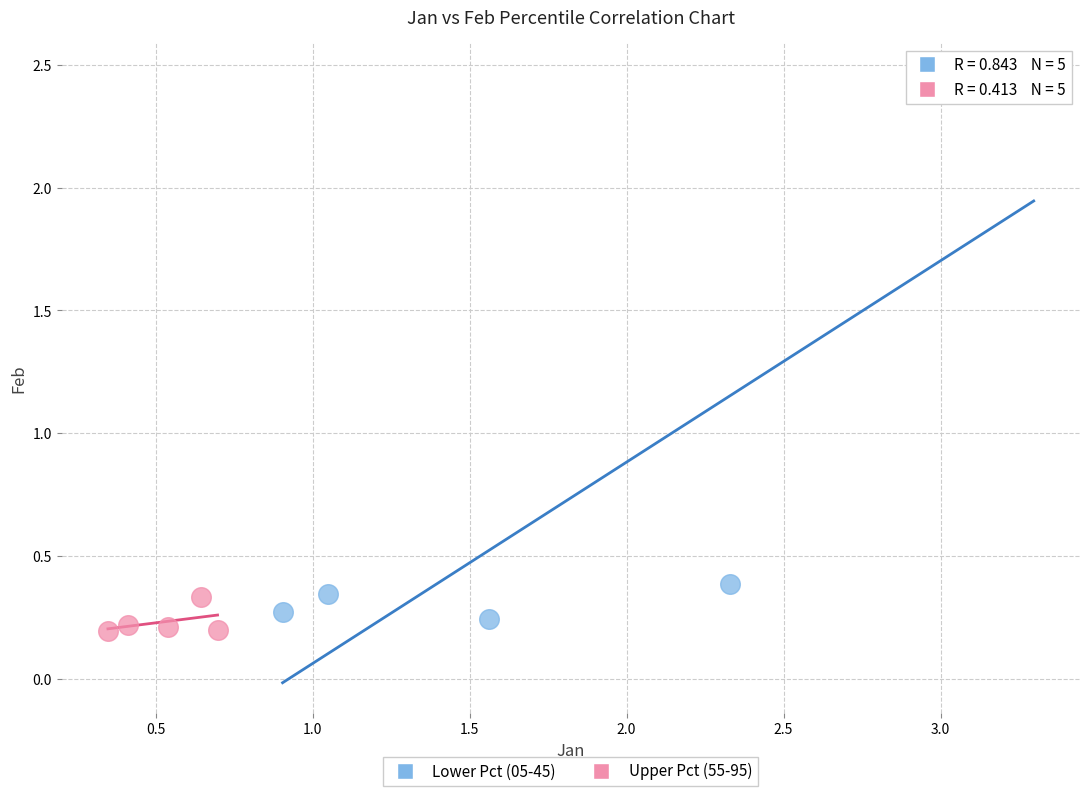

Which series has the largest Y range (max minus min)?

Lower Pct (05-45)